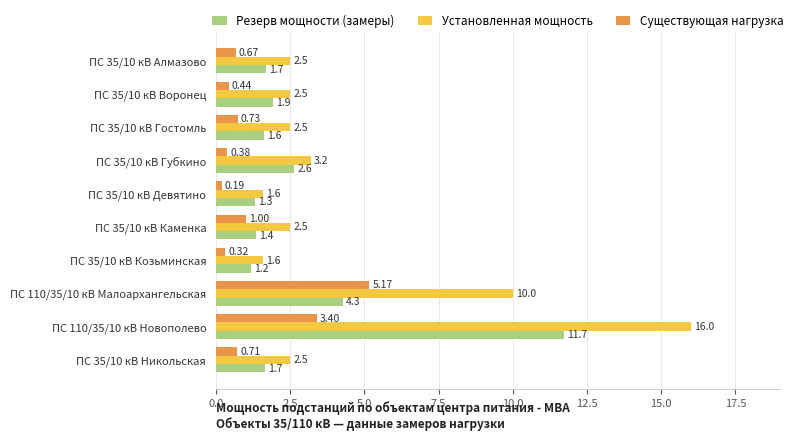

Rank the series by their average value, from lowest to highest.

Существующая нагрузка, Резерв мощности (замеры), Установленная мощность